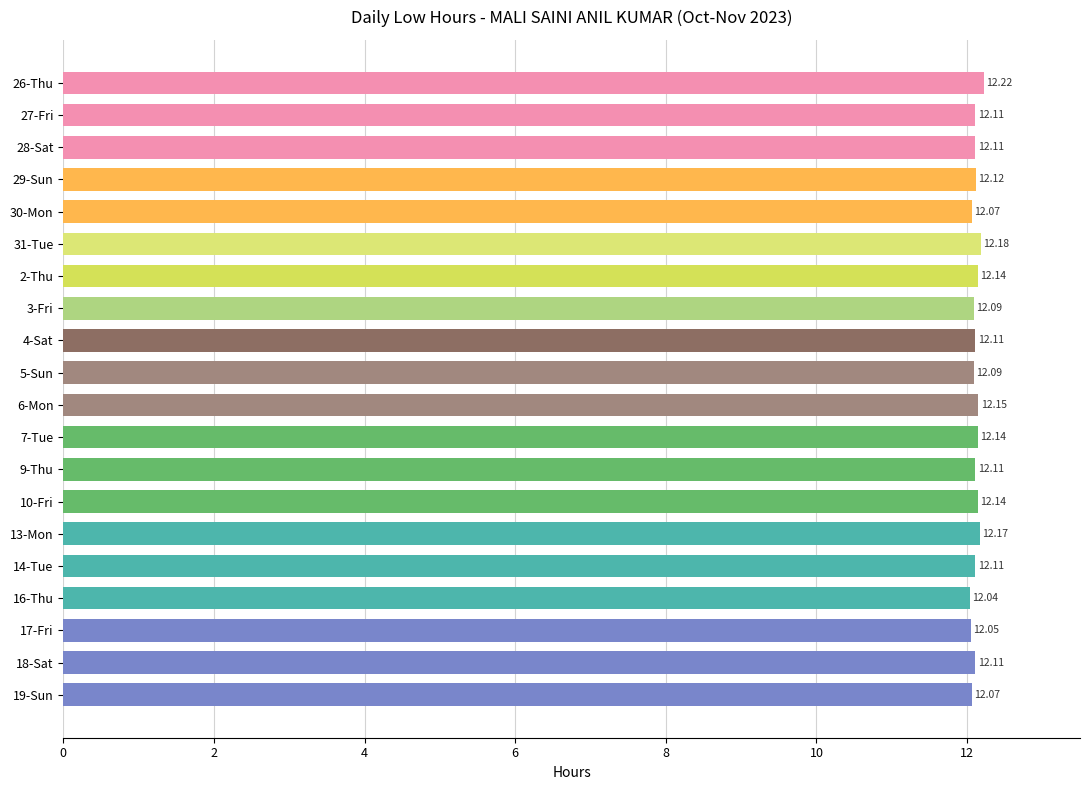

What is the minimum value shown in the chart?

12.0